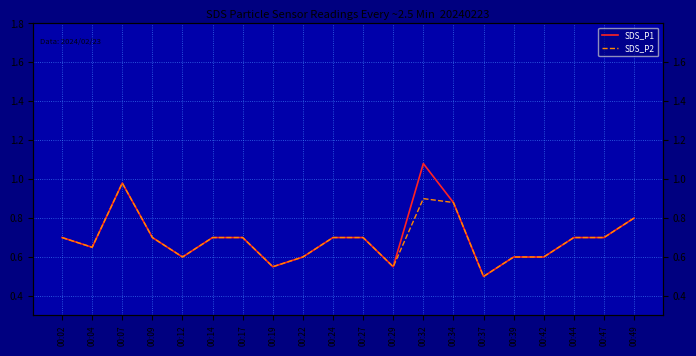

True or false: SDS_P2 has more than 2 interior local peaks.

False